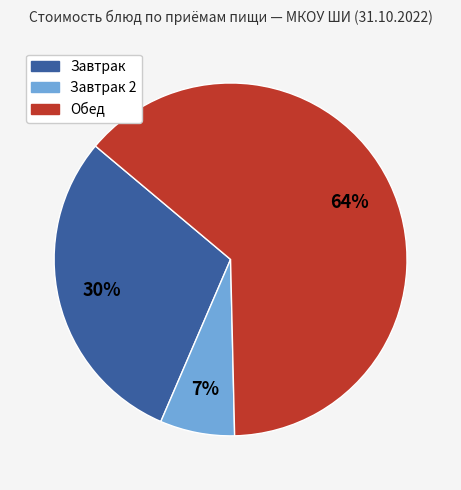

To the nearest percent, what is the average slice percentage?

33%